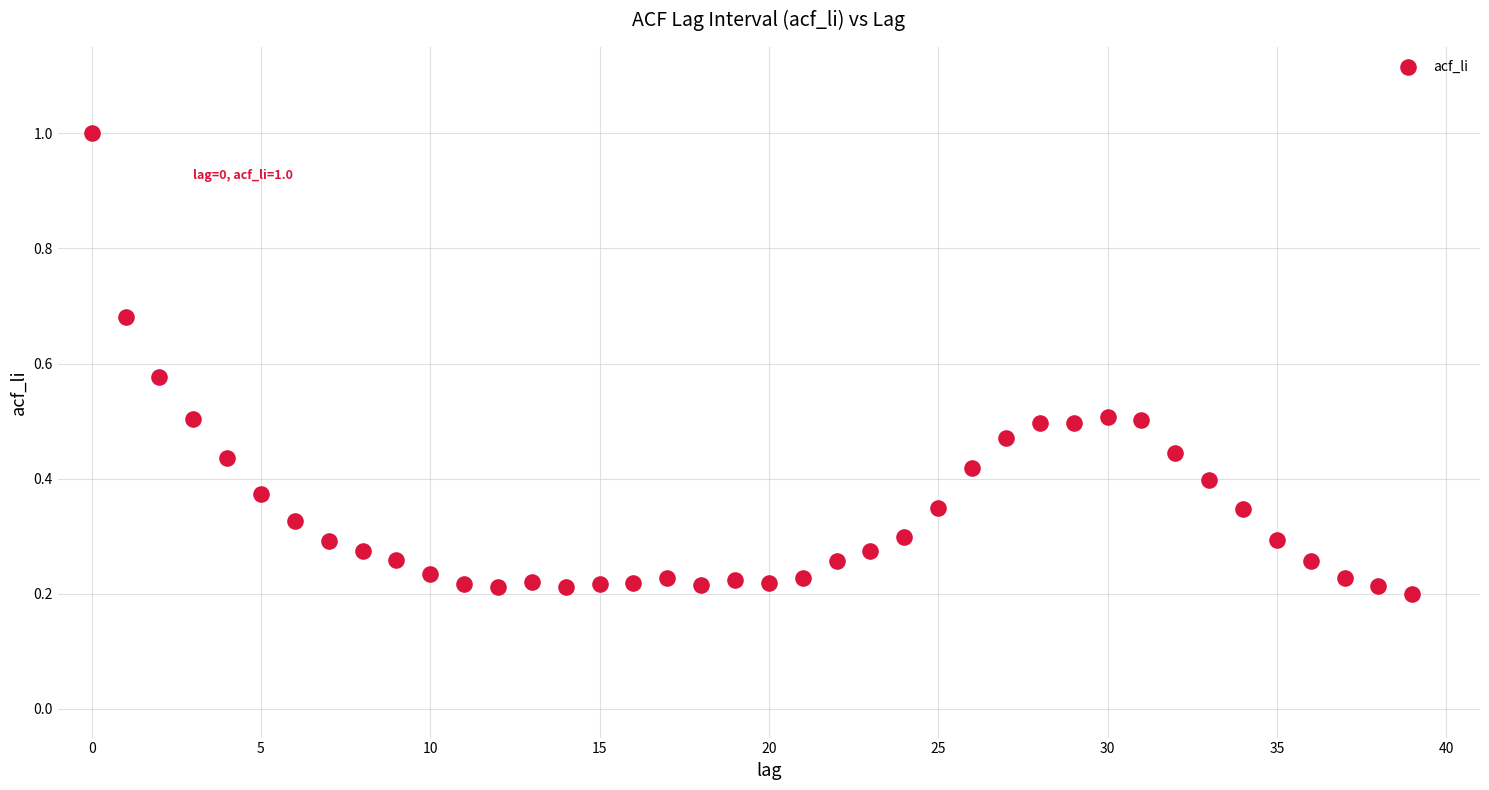

How many points are shown in the scatter plot?

40